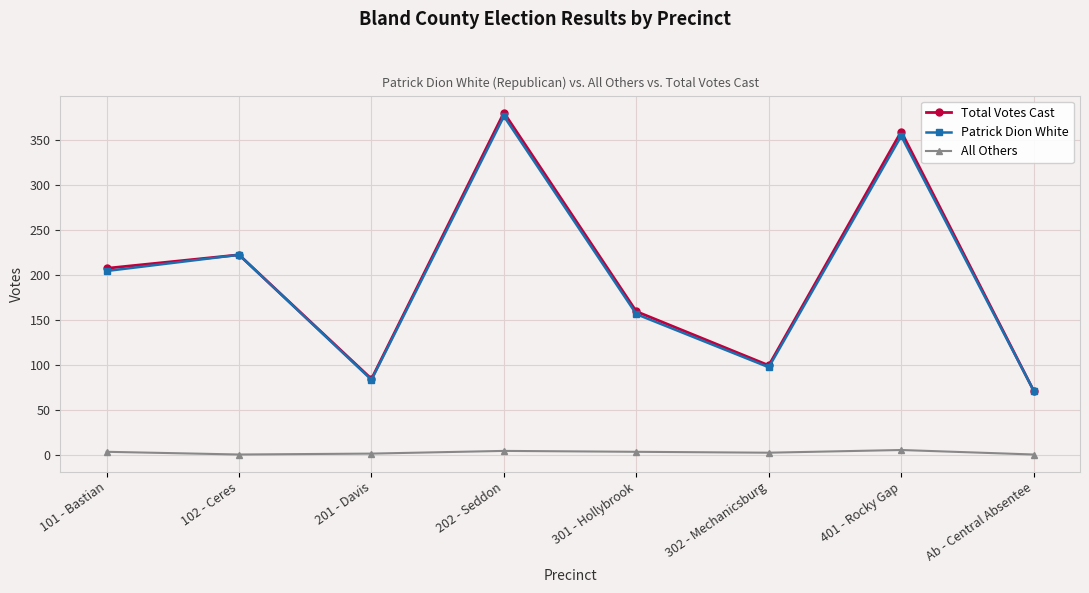

True or false: Total Votes Cast and All Others cross at least once.

False